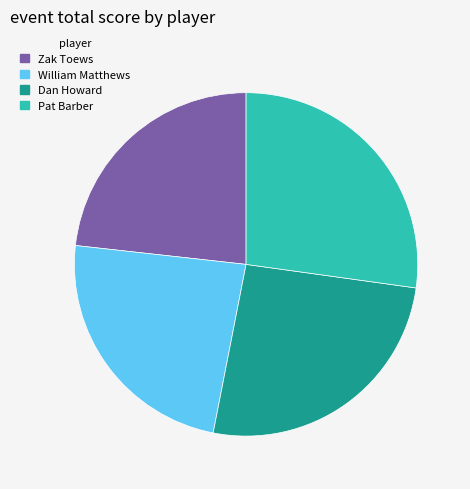

Is it true that Pat Barber is 27% of the pie?

True